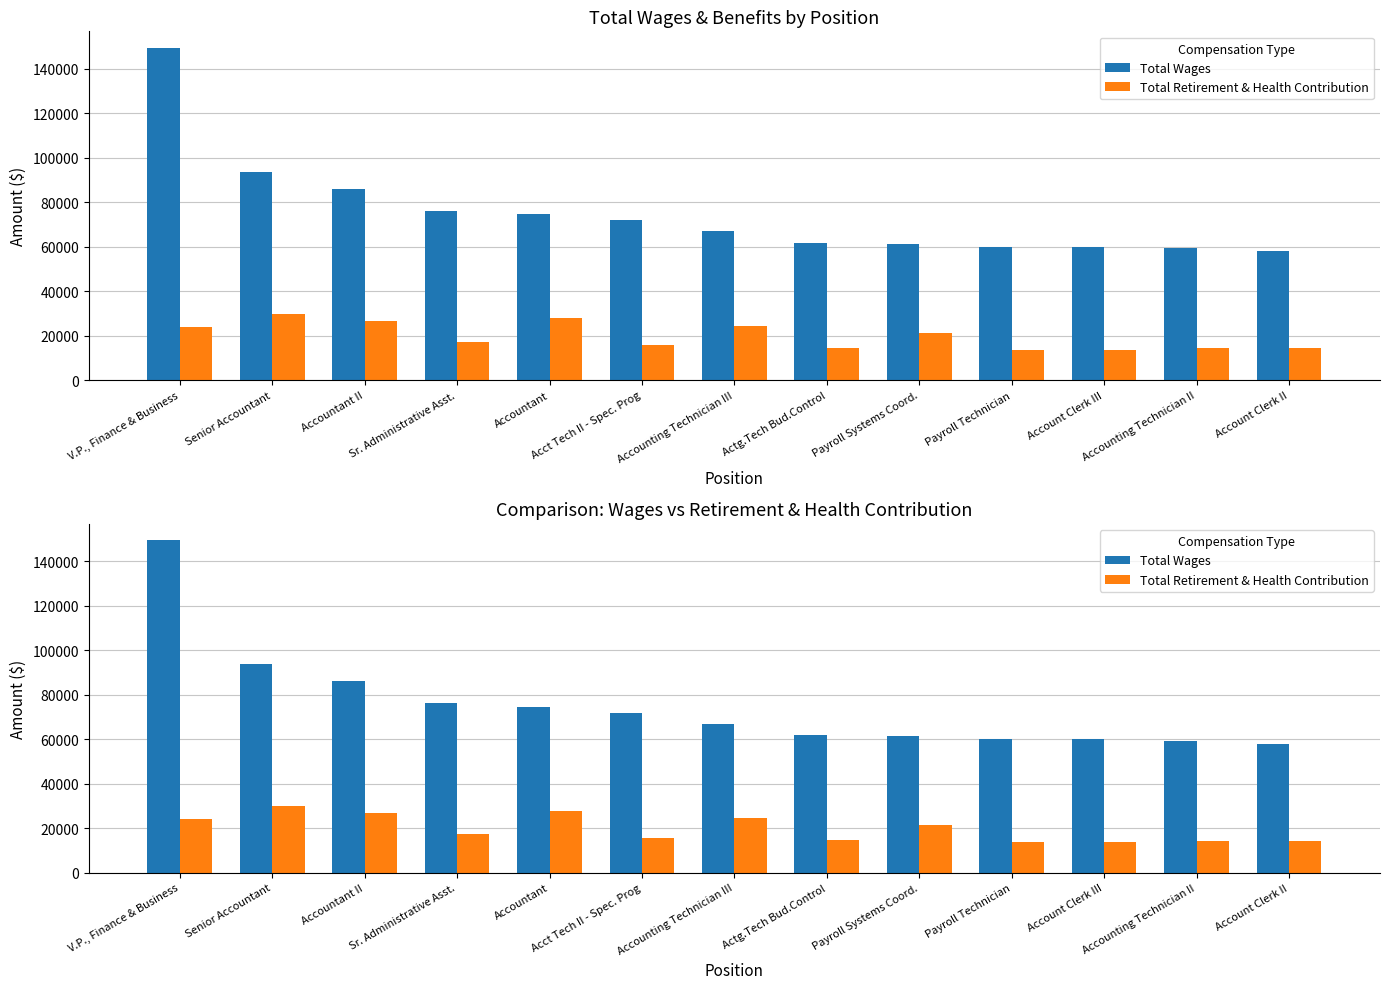

What is the label of the 3rd bar from the right?

Account Clerk III